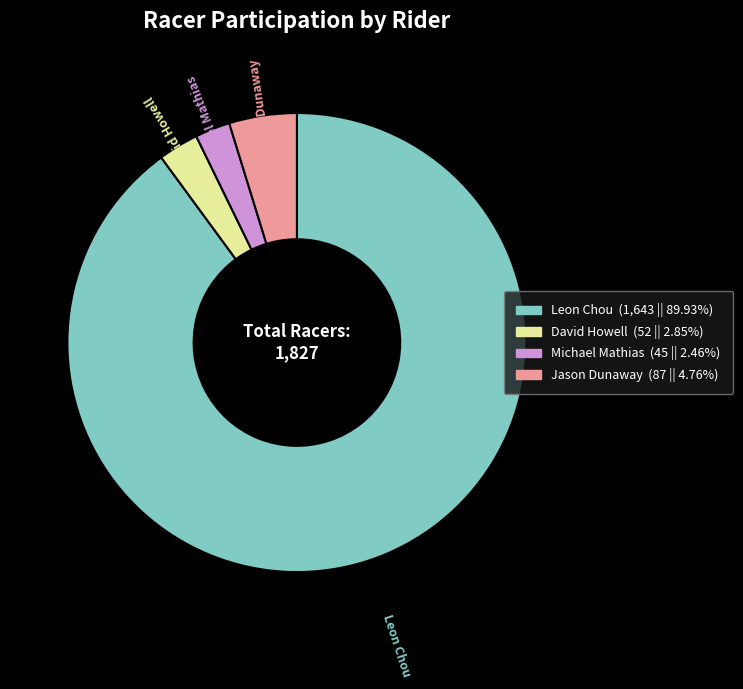

Which slice is the largest?

Leon Chou